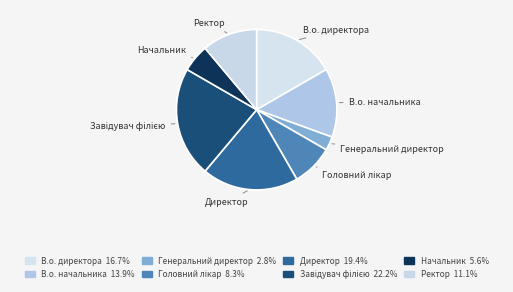

Rank the categories by value from lowest to highest.

Генеральний директор, Начальник, Головний лікар, Ректор, В.о. начальника, В.о. директора, Директор, Завідувач філією